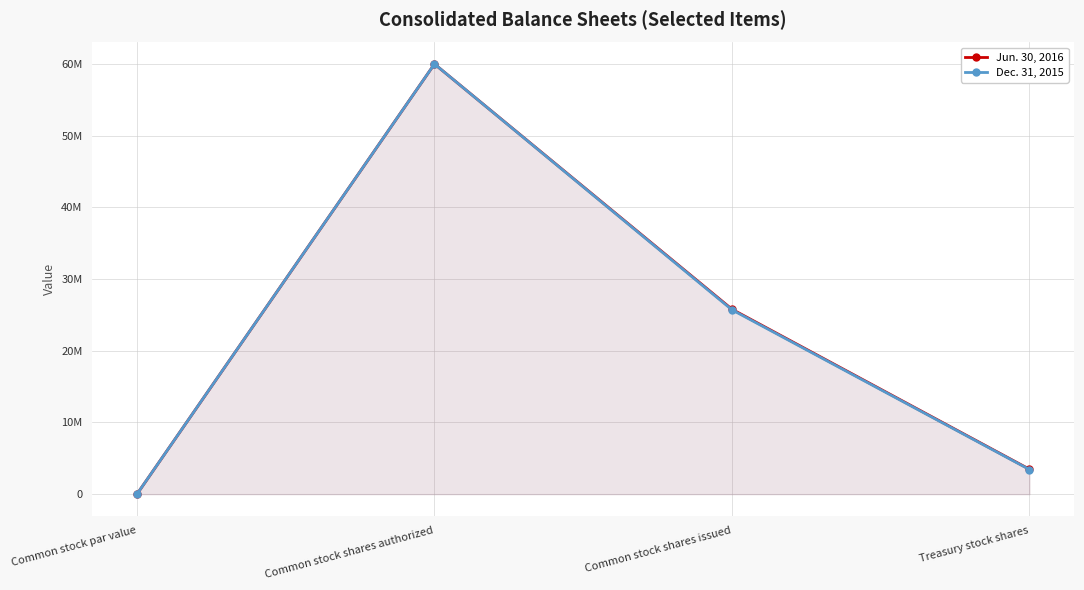

Reading left to right, list all the values displayed in this chart.

Jun. 30, 2016: 1	60000000	25792832	3470084
Dec. 31, 2015: 1	60000000	25709391	3428541